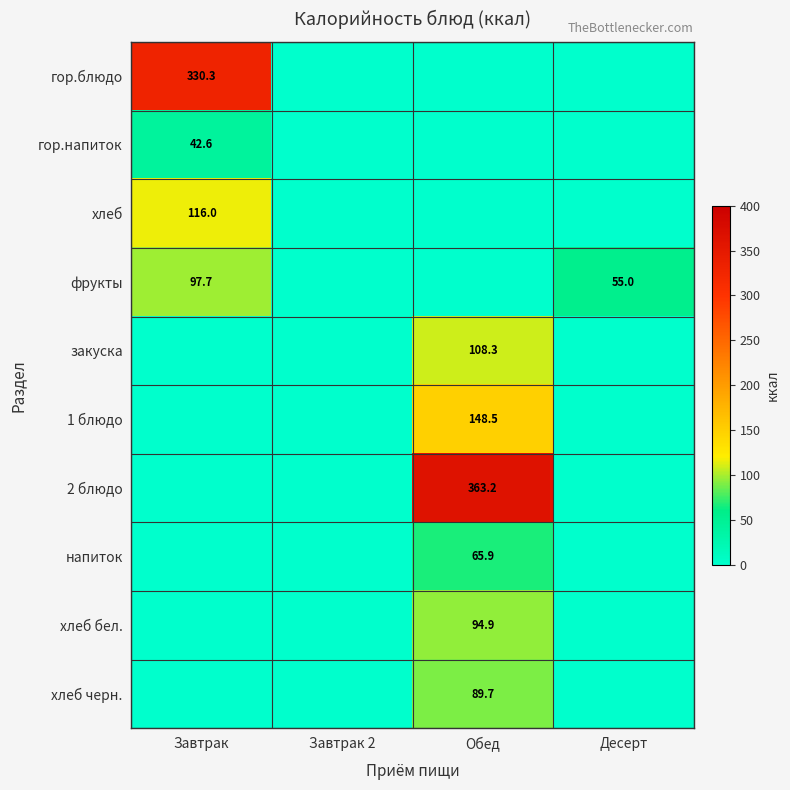

True or false: гор.напиток has a value of 42.6 at Завтрак.

True